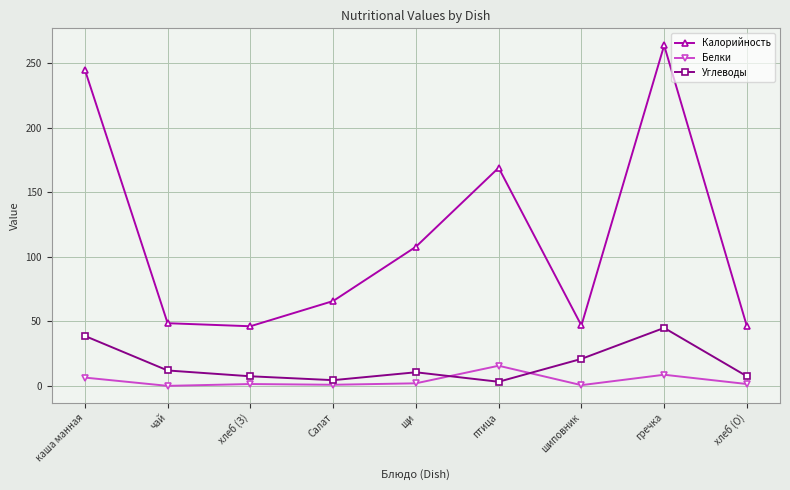

How many data points in Углеводы are less than 10?

4